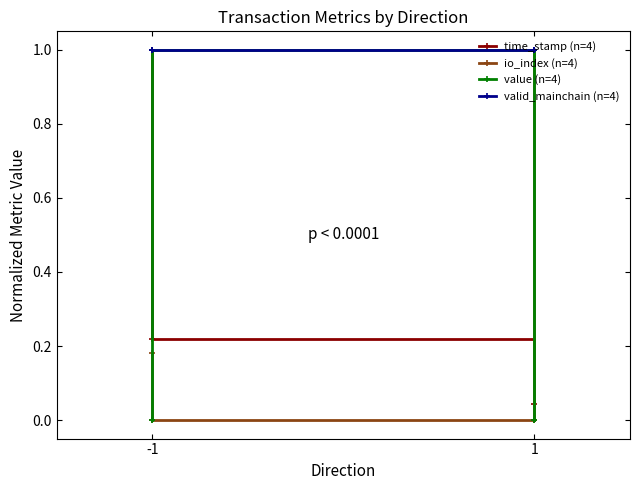

True or false: time_stamp (n=4) has more than 1 interior local peaks.

False